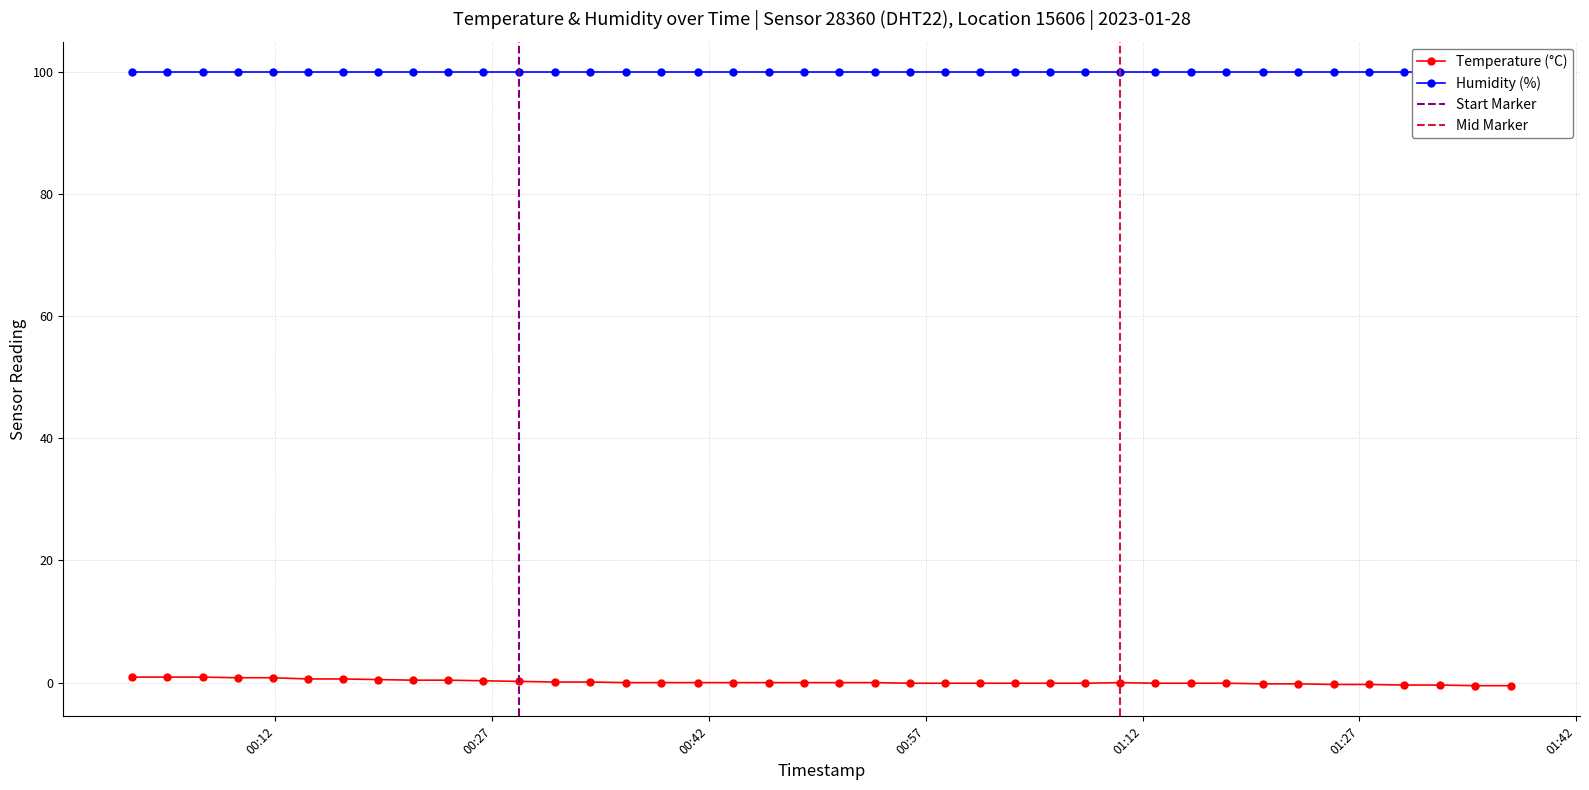

Reading right to left, transcribe all the data shown in this chart.

2023-01-28T01:37:30=-0.5	2023-01-28T01:35:02=-0.5	2023-01-28T01:32:33=-0.4	2023-01-28T01:30:05=-0.4	2023-01-28T01:27:39=-0.3	2023-01-28T01:25:13=-0.3	2023-01-28T01:22:46=-0.2	2023-01-28T01:20:20=-0.2	2023-01-28T01:17:48=-0.1	2023-01-28T01:15:20=-0.1	2023-01-28T01:12:53=-0.1	2023-01-28T01:10:27=0.0	2023-01-28T01:08:02=-0.1	2023-01-28T01:05:36=-0.1	2023-01-28T01:03:11=-0.1	2023-01-28T01:00:45=-0.1	2023-01-28T00:58:19=-0.1	2023-01-28T00:55:53=-0.1	2023-01-28T00:53:28=0.0	2023-01-28T00:51:01=0.0	2023-01-28T00:48:35=0.0	2023-01-28T00:46:09=0.0	2023-01-28T00:43:41=0.0	2023-01-28T00:41:15=0.0	2023-01-28T00:38:41=0.0	2023-01-28T00:36:15=0.0	2023-01-28T00:33:48=0.1	2023-01-28T00:31:21=0.1	2023-01-28T00:28:52=0.2	2023-01-28T00:26:23=0.3	2023-01-28T00:23:58=0.4	2023-01-28T00:21:32=0.4	2023-01-28T00:19:06=0.5	2023-01-28T00:16:41=0.6	2023-01-28T00:14:15=0.6	2023-01-28T00:11:49=0.8	2023-01-28T00:09:24=0.8	2023-01-28T00:06:58=0.9	2023-01-28T00:04:32=0.9	2023-01-28T00:02:06=0.9